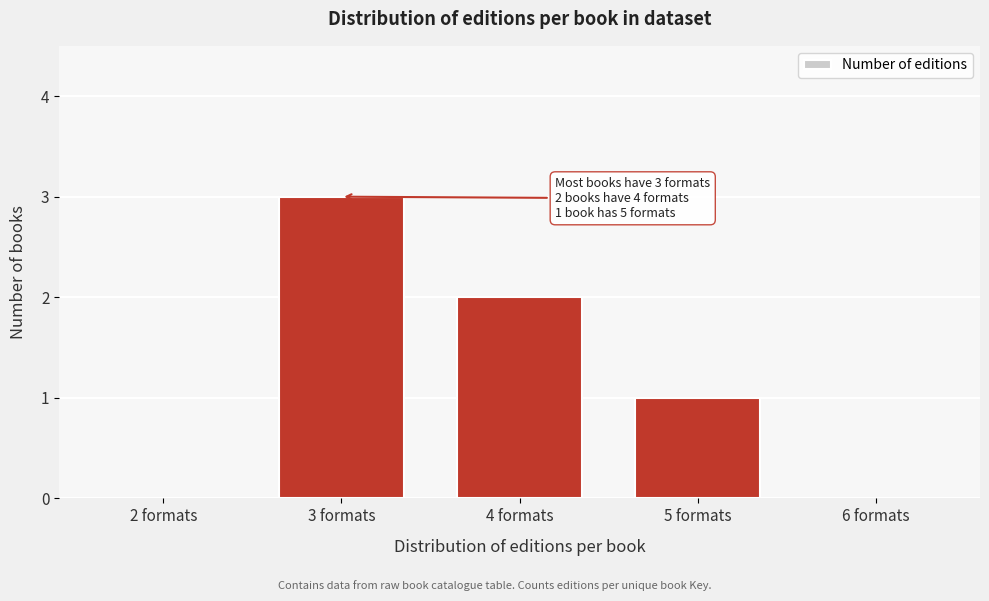

Reading left to right, transcribe all the data shown in this chart.

2 formats=0	3 formats=3	4 formats=2	5 formats=1	6 formats=0